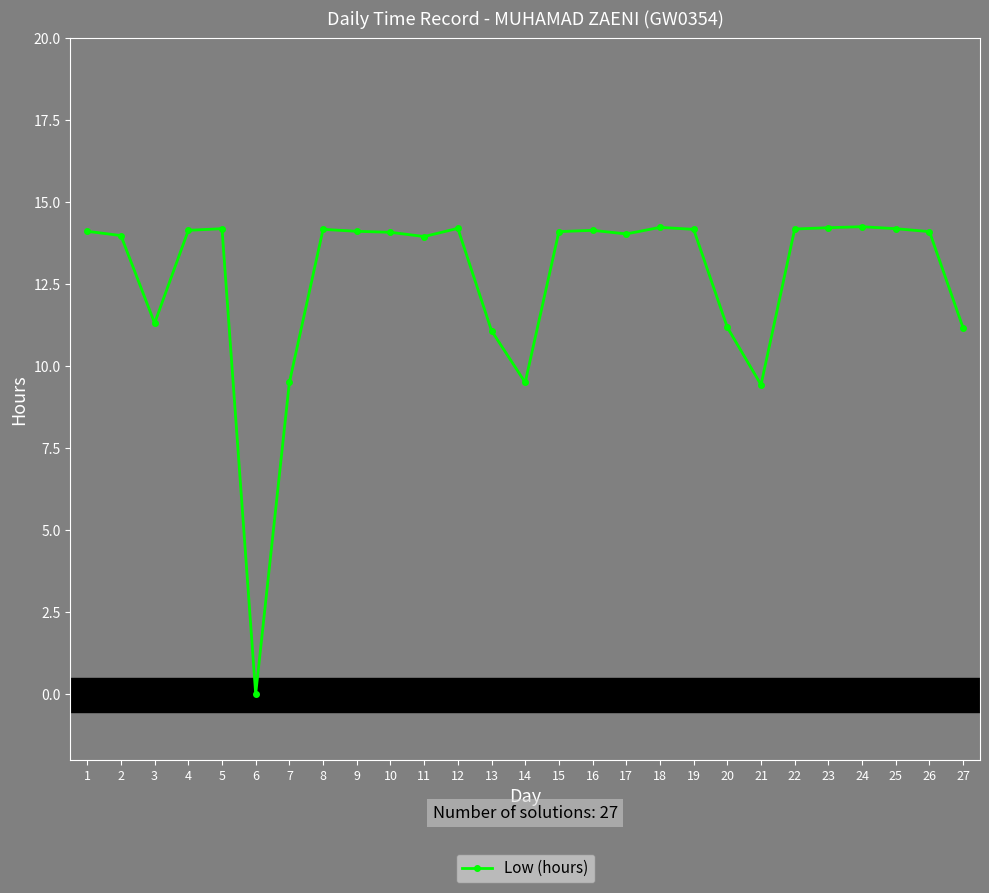

What is the value of the 25th point from the left?

14.2